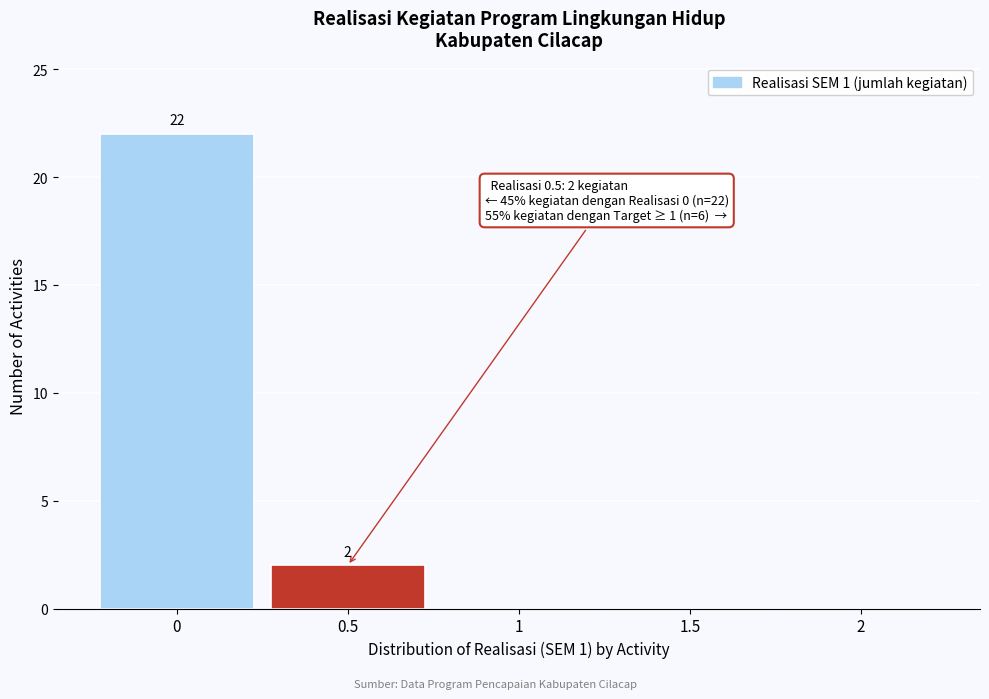

Reading left to right, extract all data points from this chart.

0=22	0.5=2	1=0	1.5=0	2=0